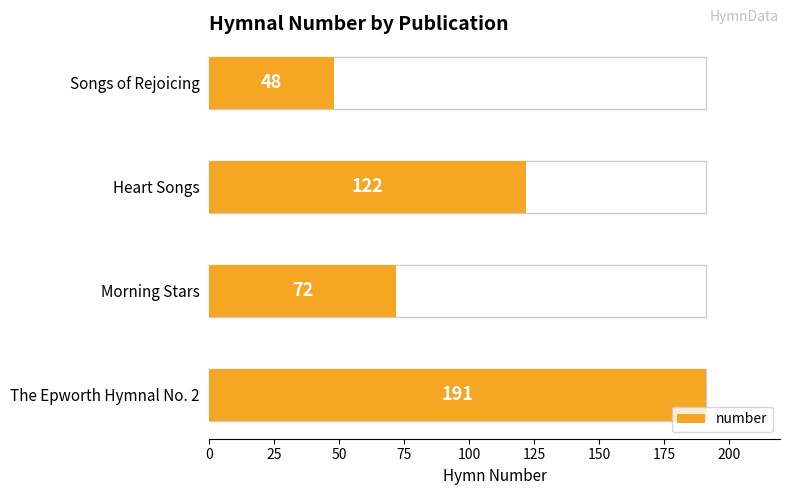

How many bars are there in total?

4